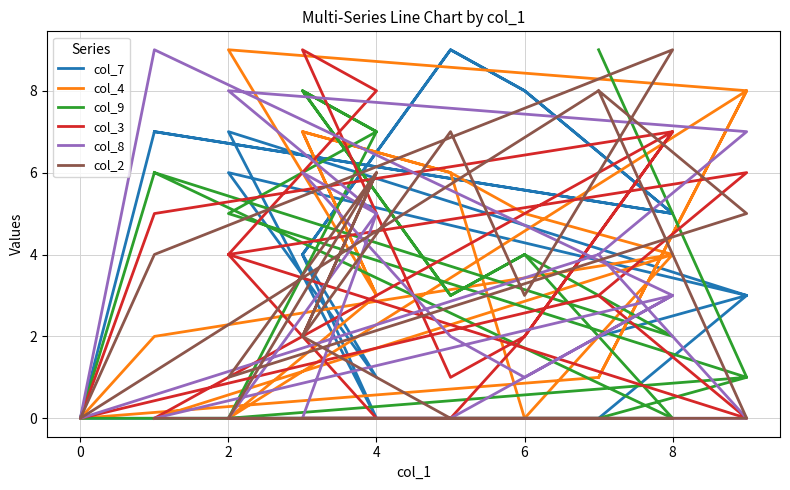

What is the sum of all col_8 values?

58